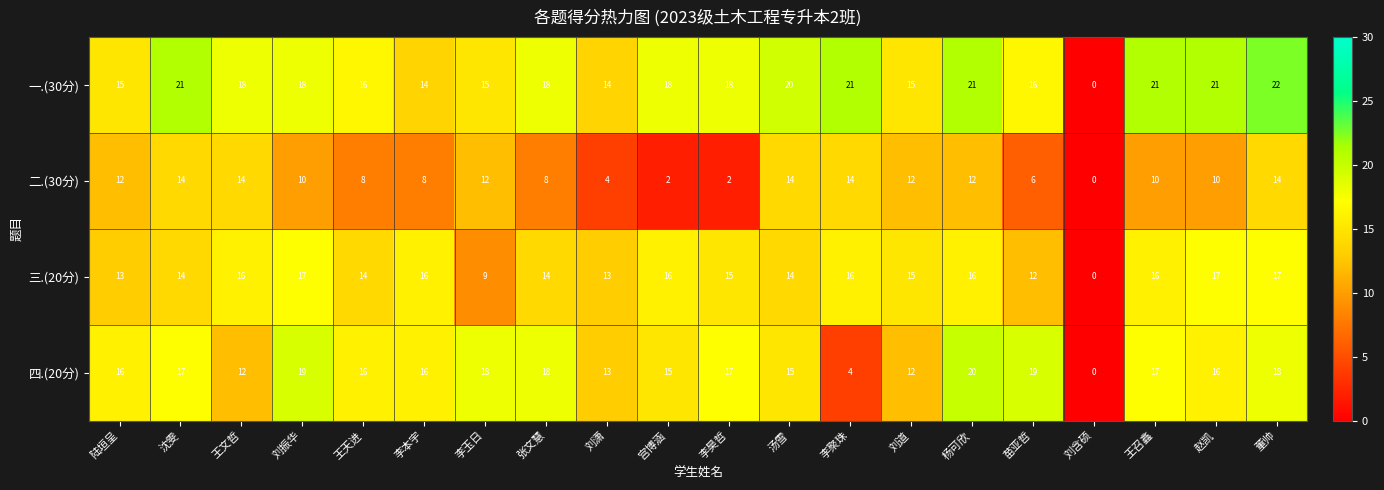

Count the 二.(30分) values in the range 8 to 14.

15